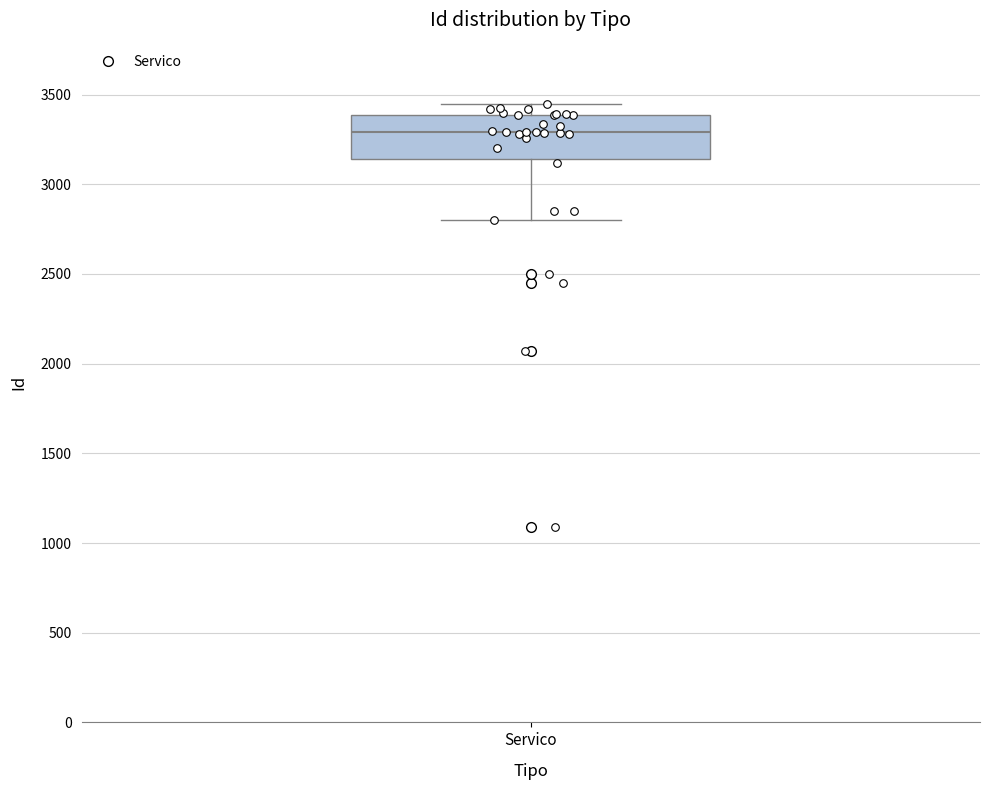

Where is the upper edge of the box for Servico on the y-axis? The values are not printed on the chart, so give them approximately, as read against the axis.

3400